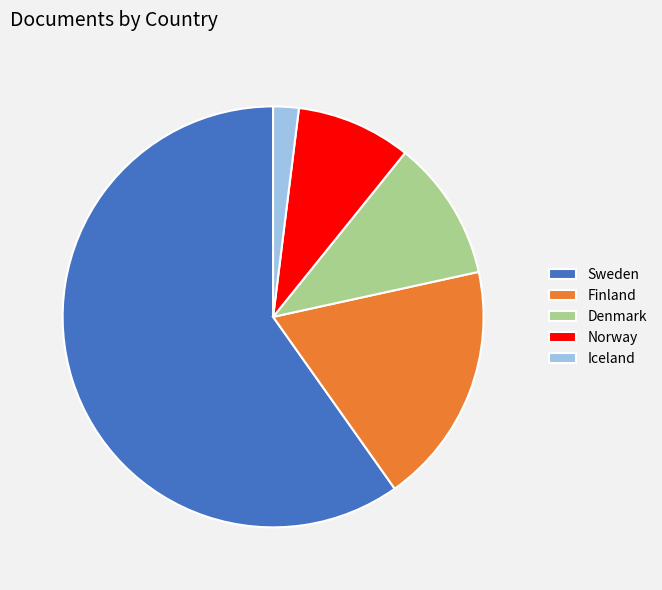

Which slice is the largest?

Sweden